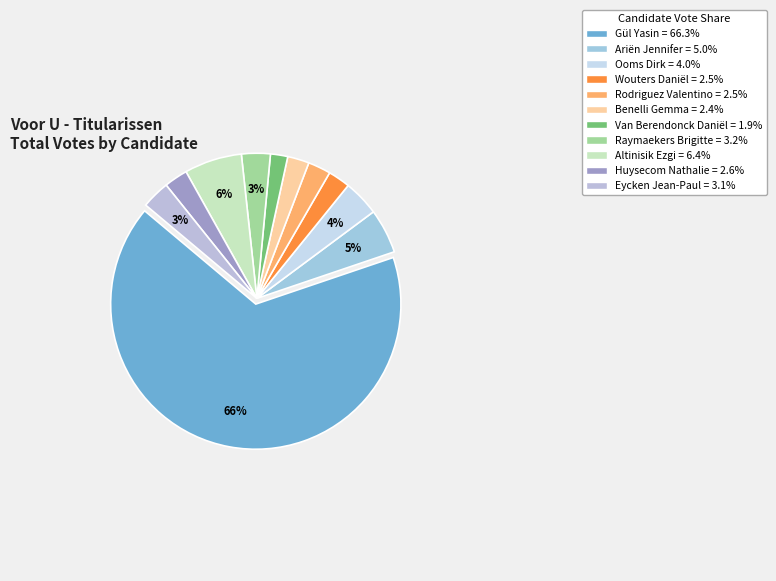

Which slice is the smallest?

Van Berendonck Daniël